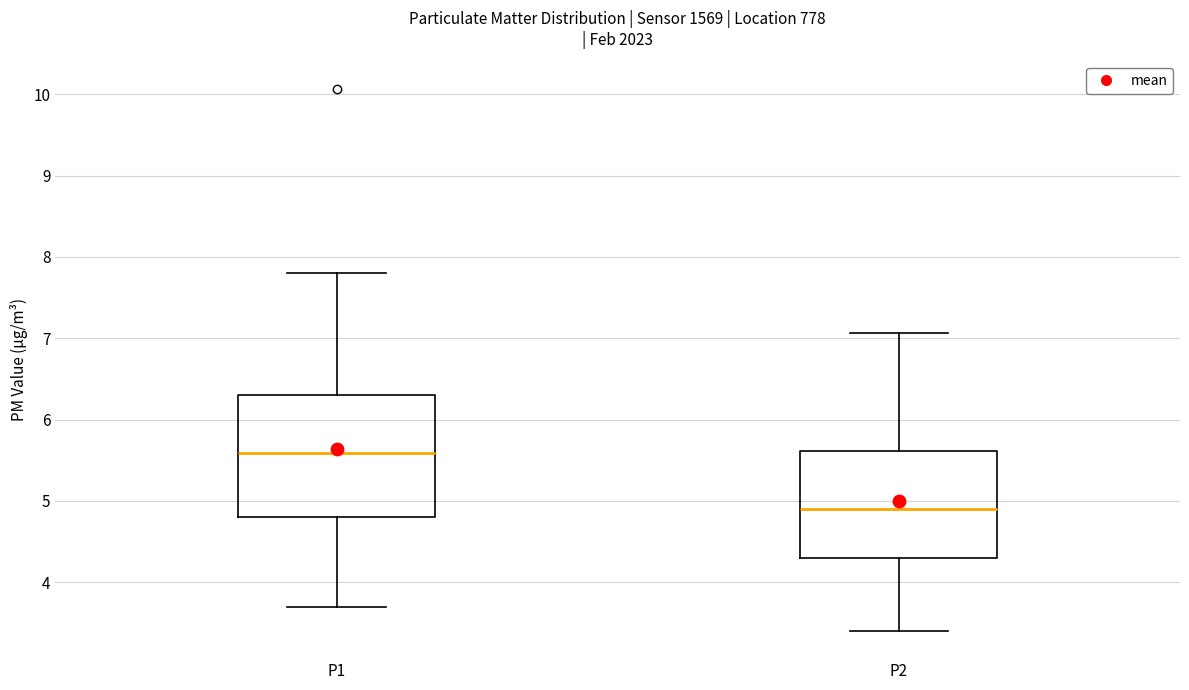

Which box has the highest median line?

P1